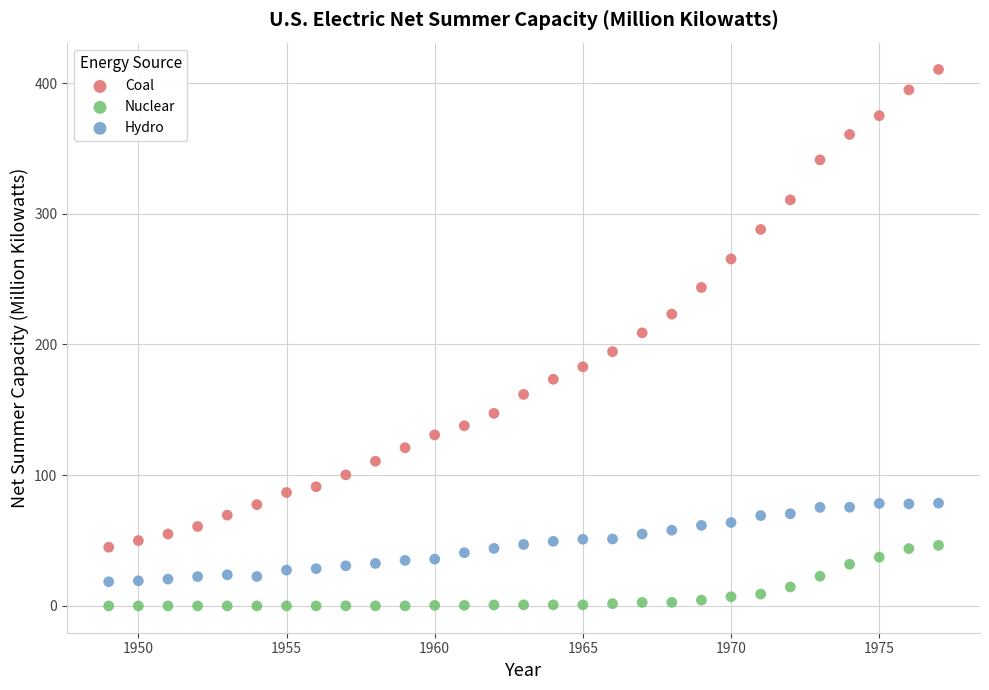

Which series reaches the maximum Y coordinate?

Coal